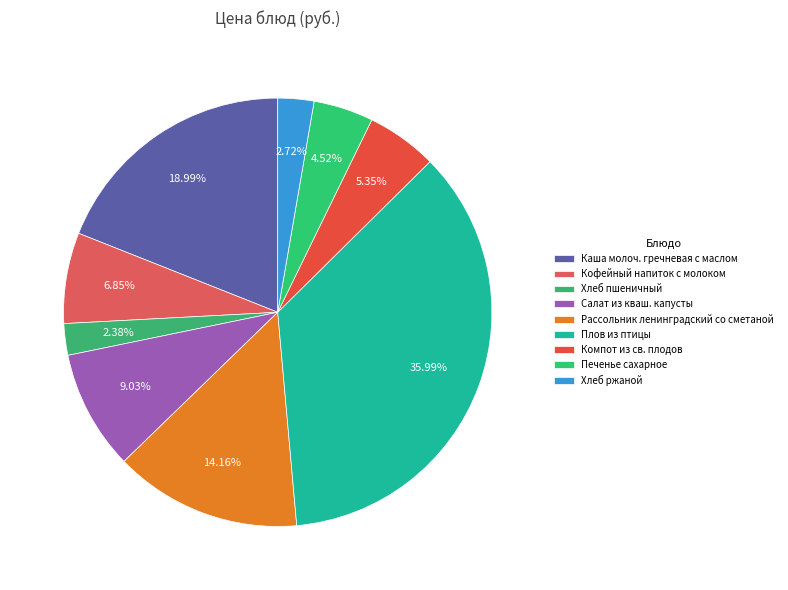

Count the number of slices in the pie.

9